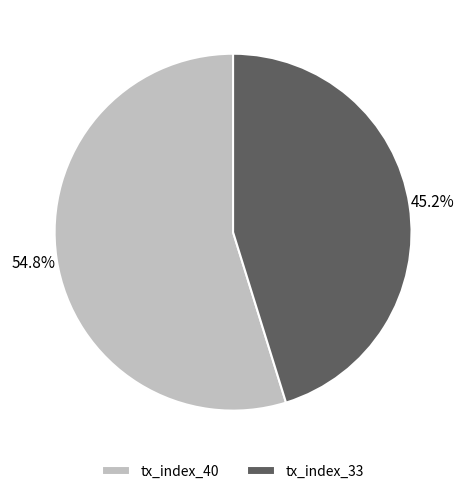

How many slices are in this pie chart?

2